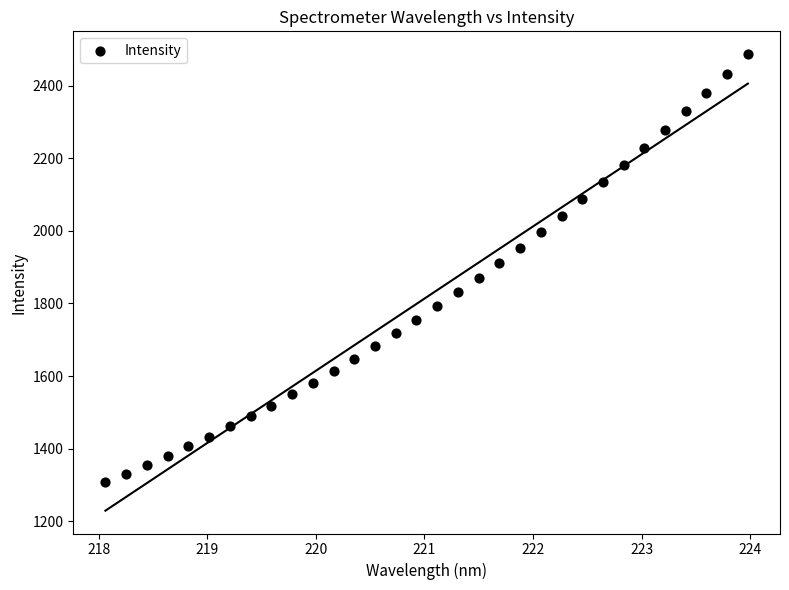

What is the range of Y values (max minus min)?

1179.5